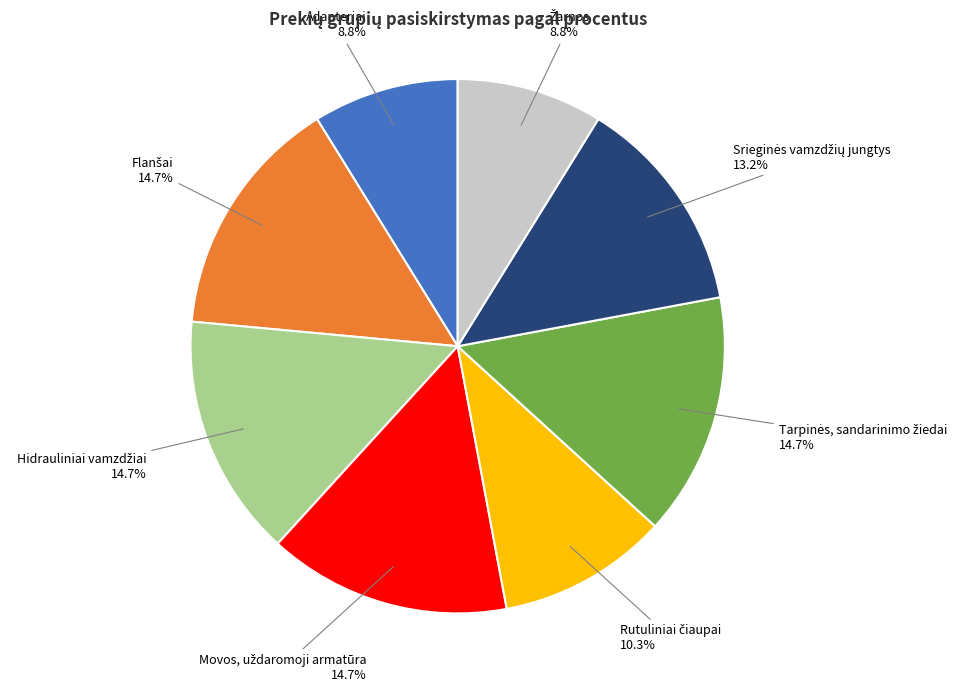

Does any single category account for the majority?

No